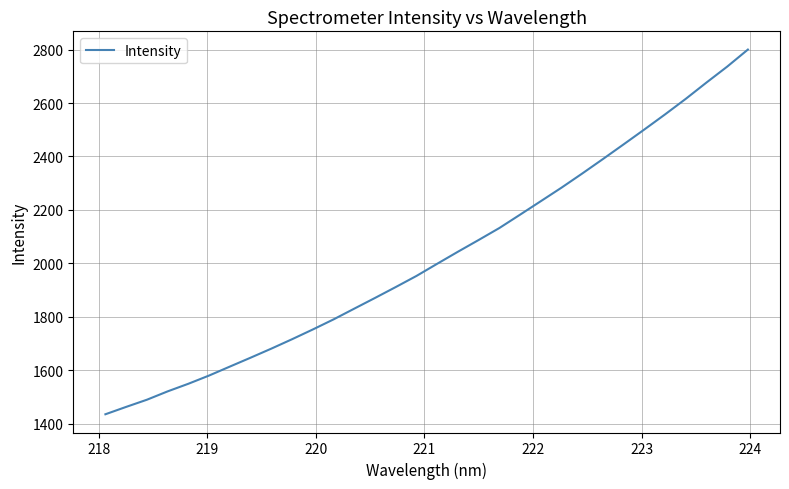

What is the minimum value shown in the chart?

1435.4